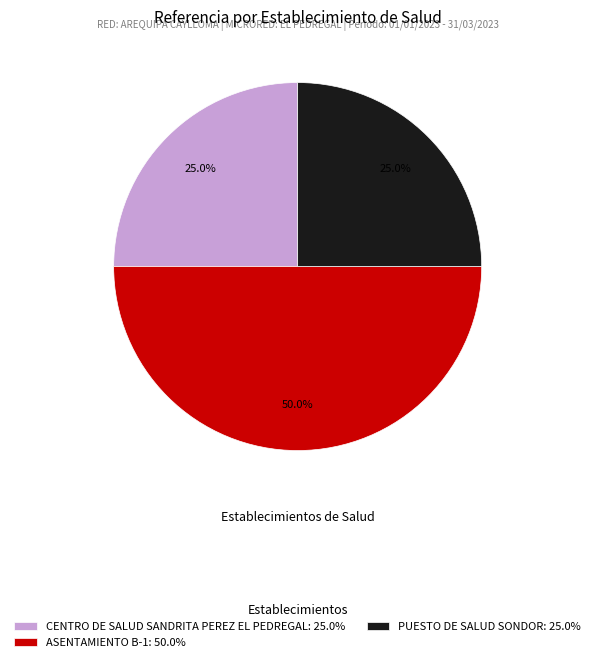

What percentage is NOT represented by PUESTO DE SALUD SONDOR: 25.0%?

75.0%